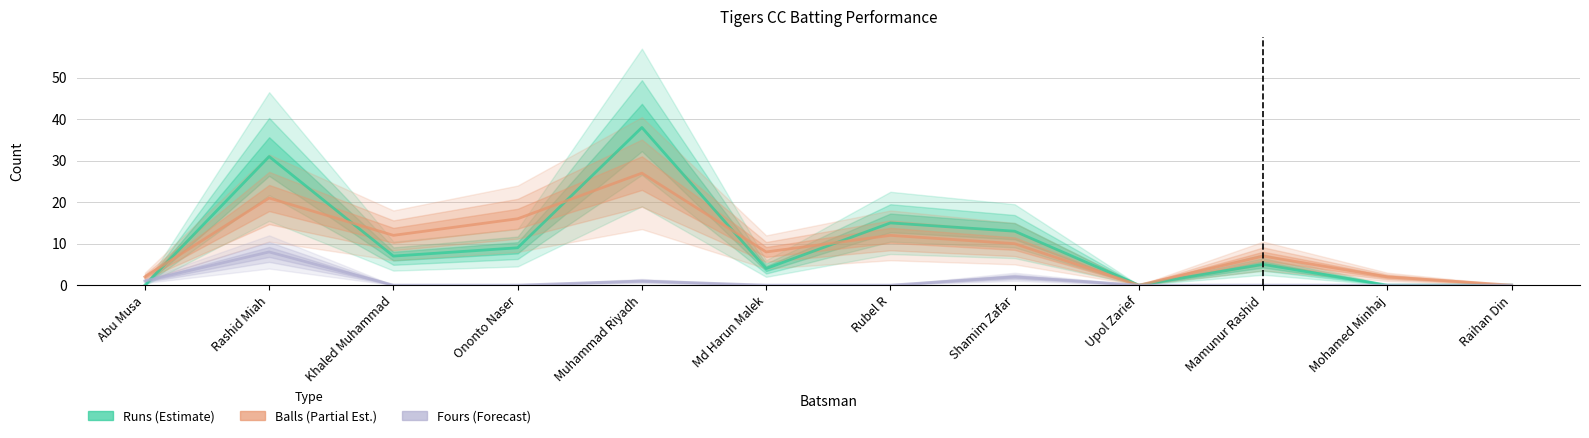

Rank the series by their maximum value, from highest to lowest.

Runs (Estimate), Balls (Partial Est.), Fours (Forecast)